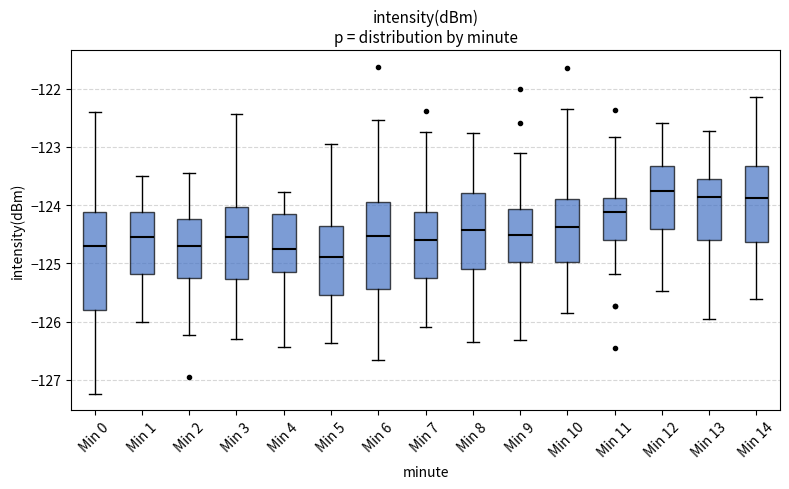

Where does the upper whisker of the box for Min 7 end on the y-axis? The values are not printed on the chart, so give them approximately, as read against the axis.

-122.7